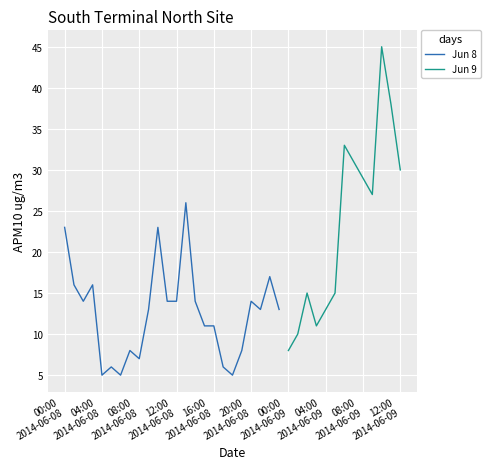

Where is the data nearest to the value 25?

13